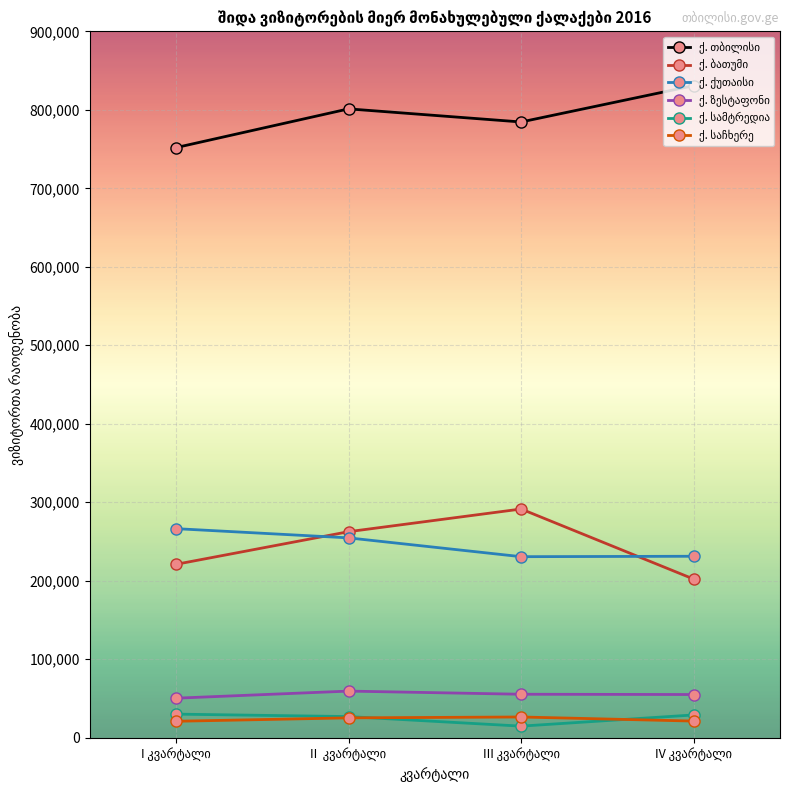

At how many categories does at least one series exceed 135150?

4